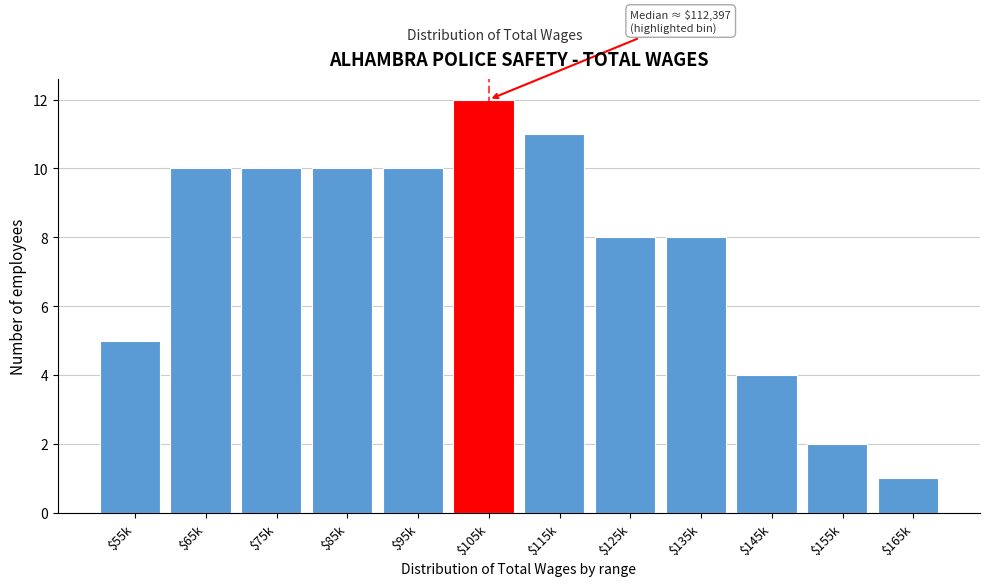

Reading right to left, list all the values displayed in this chart.

1	2	4	8	8	11	12	10	10	10	10	5